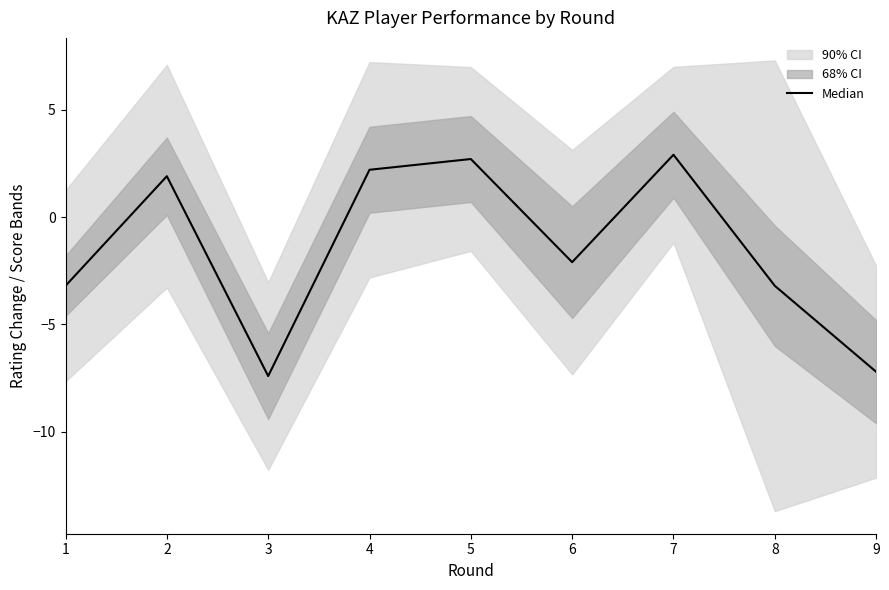

The value at 8 is -5.8. True or false?

False